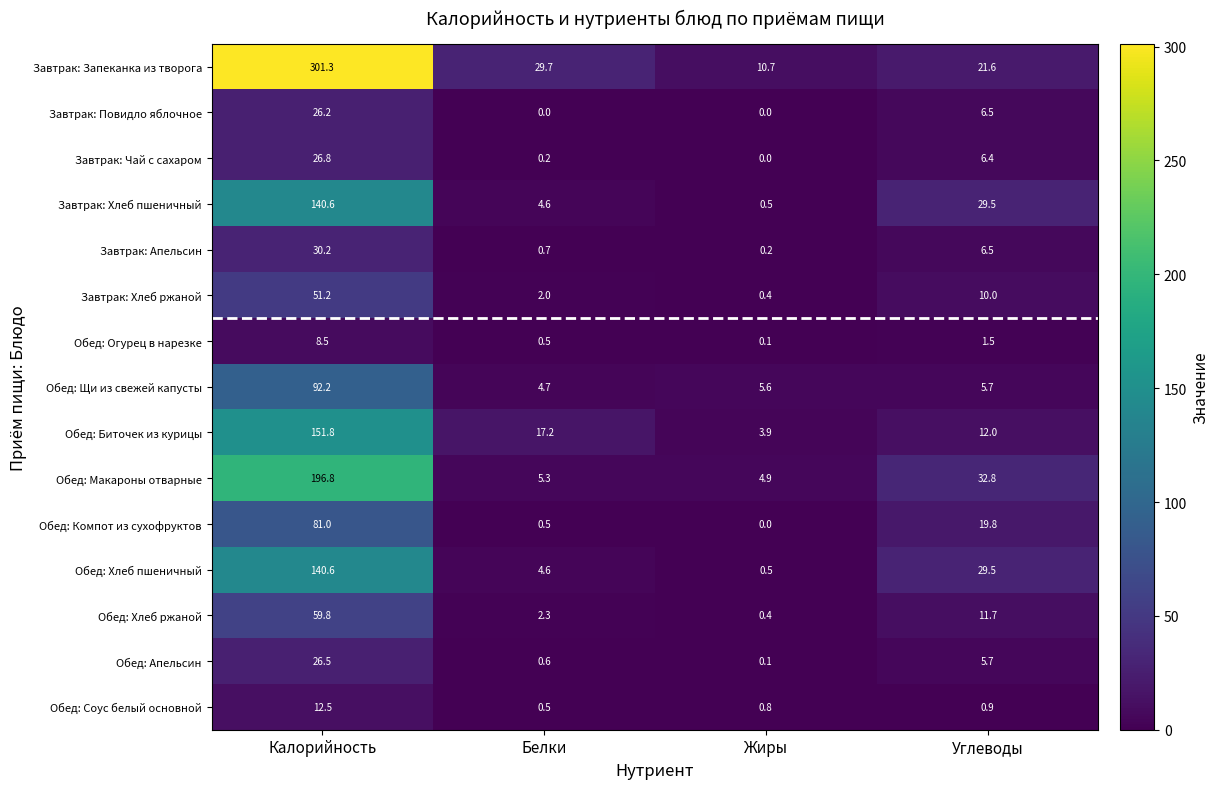

What value does the Завтрак: Хлеб ржаной series have at Белки?

2.0